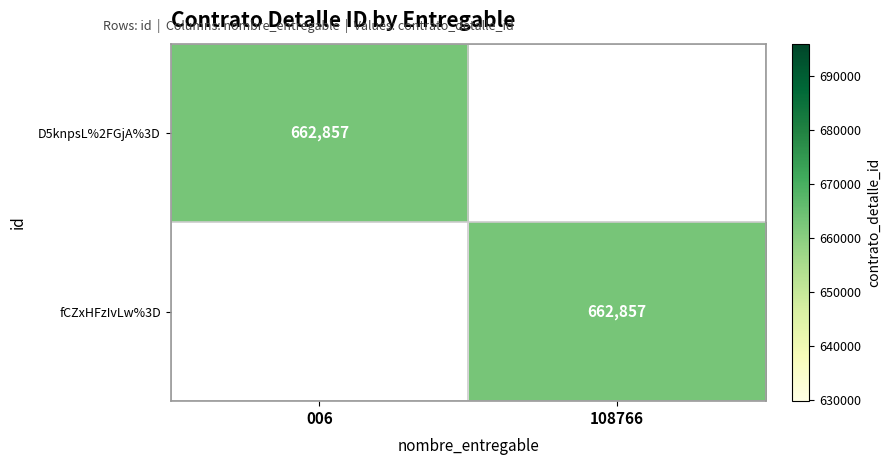

Is it true that fCZxHFzIvLw%3D equals 662857 at 108766?

True